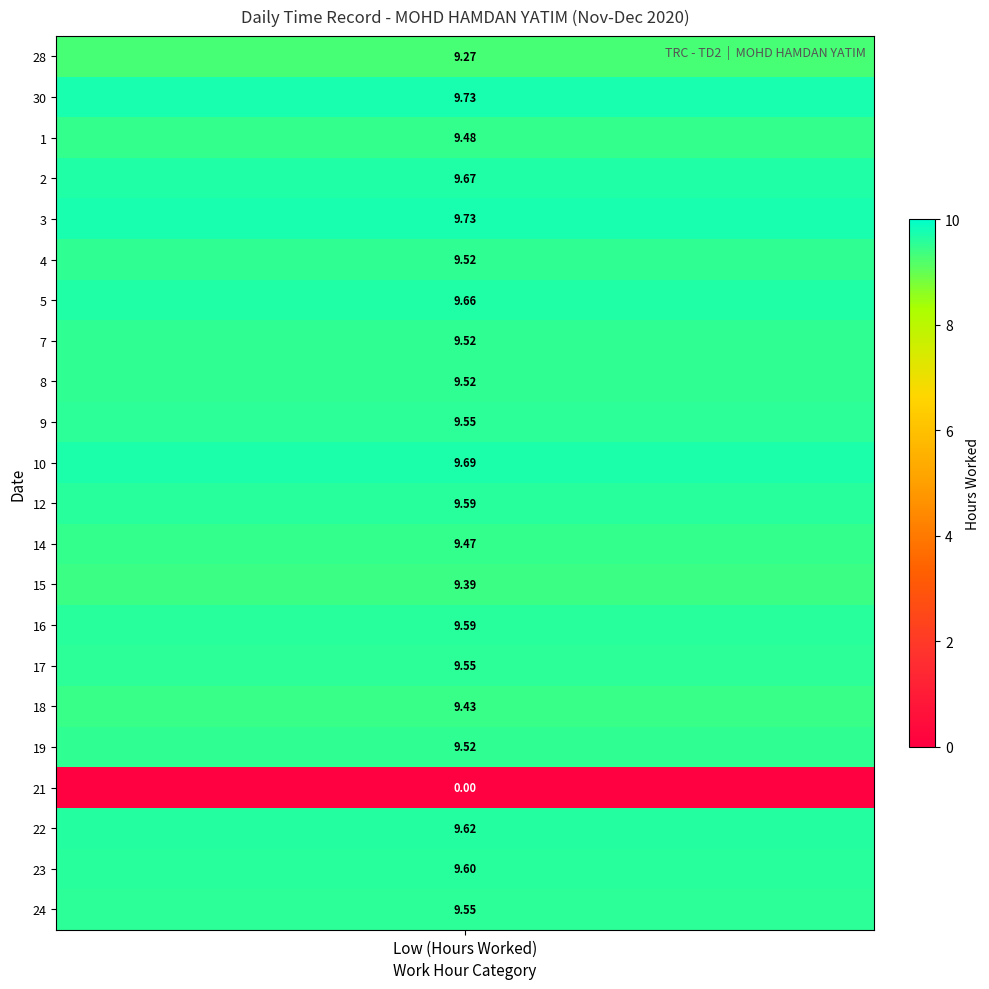

The 2 series shows -4.0 at OT 1.5. True or false?

False